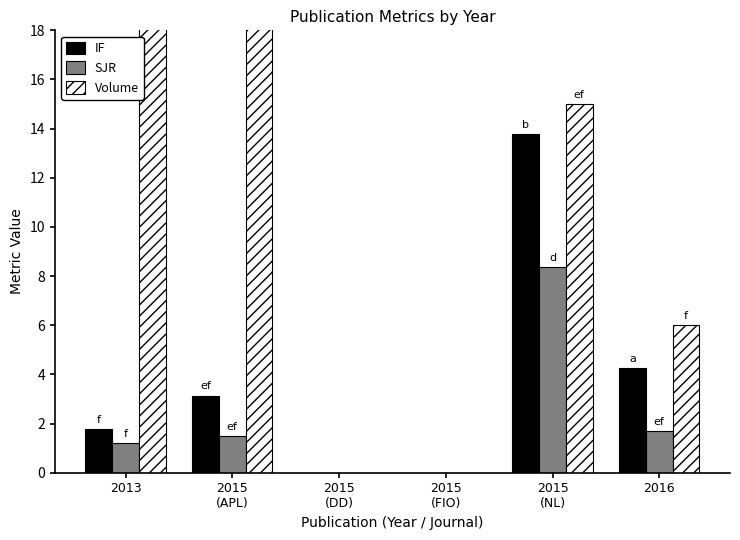

Which category has the highest value in the SJR series?

2015
(NL)